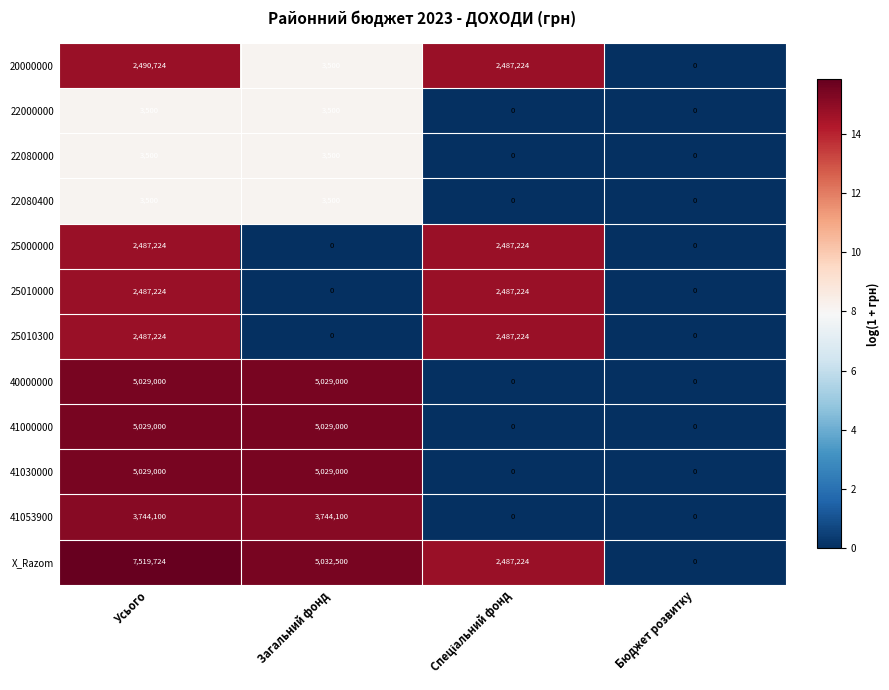

What is the difference between the maximum and second lowest values in the 40000000 series?

5029000